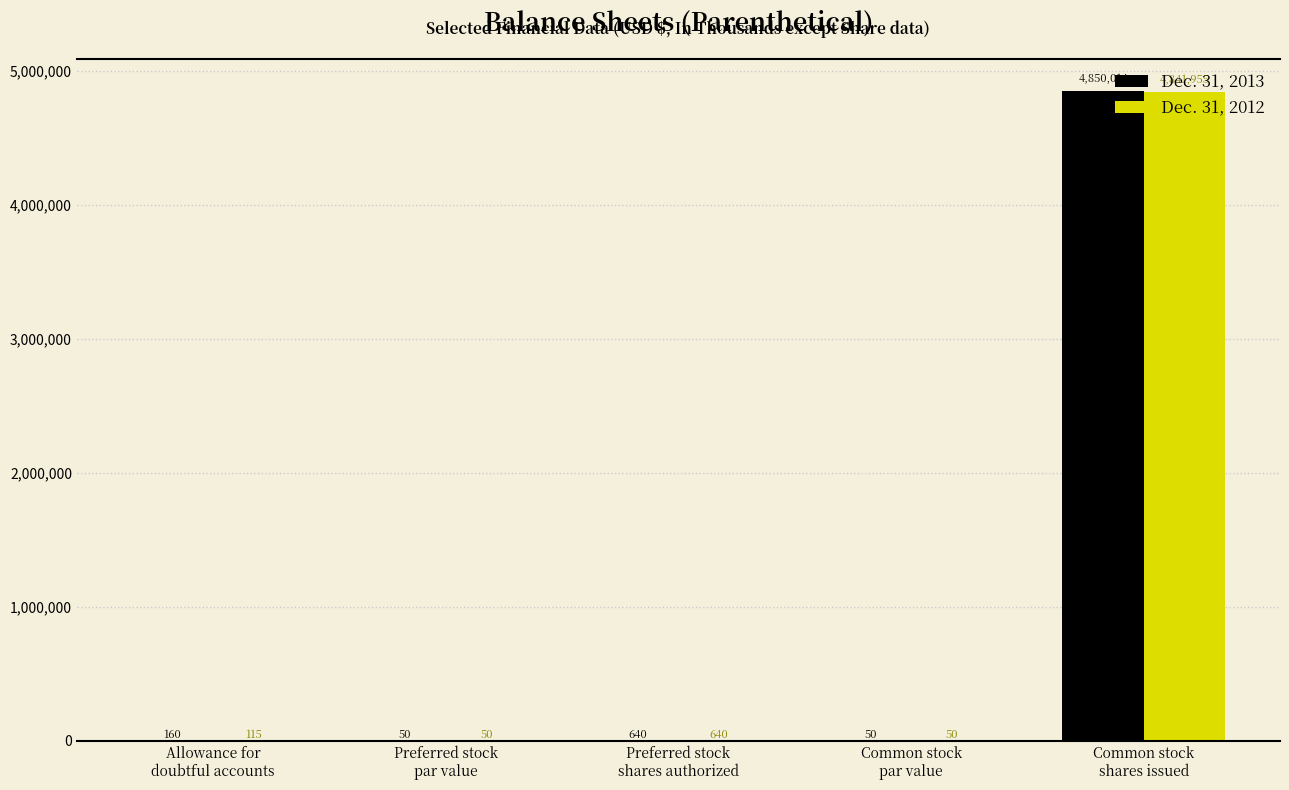

Count the number of data series in this chart.

2